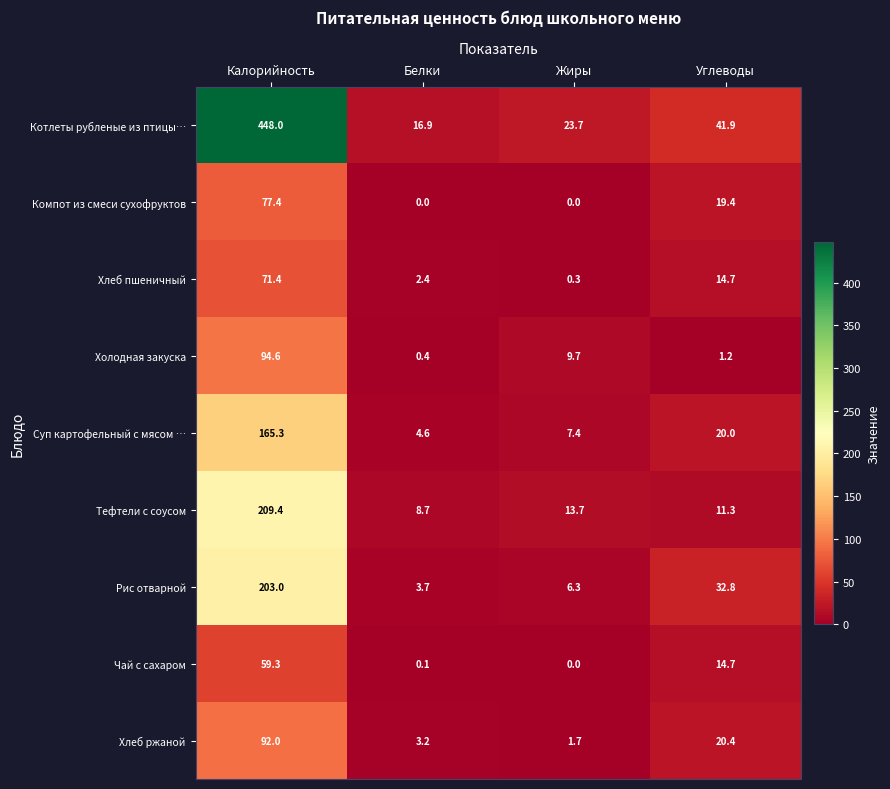

True or false: Чай с сахаром has a value of 0.0 at Жиры.

True